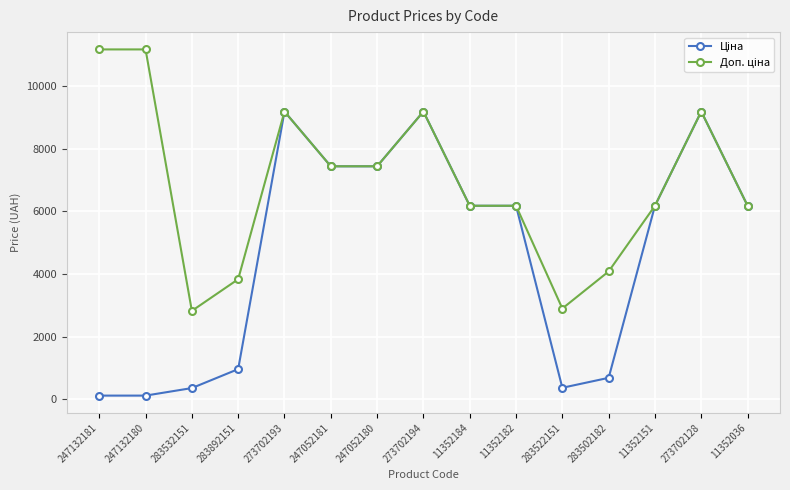

Does the chart have visible grid lines?

Yes